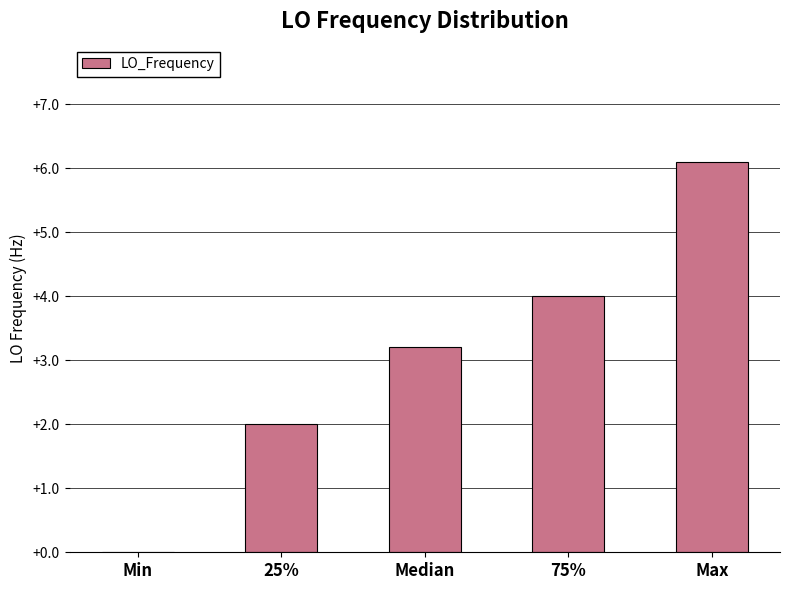

Reading left to right, extract all data points from this chart.

Min=0.0	25%=2.0	Median=3.2	75%=4.0	Max=6.1